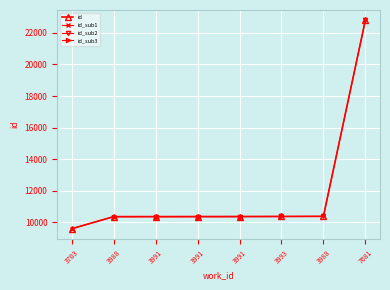

What is the average value?

11822